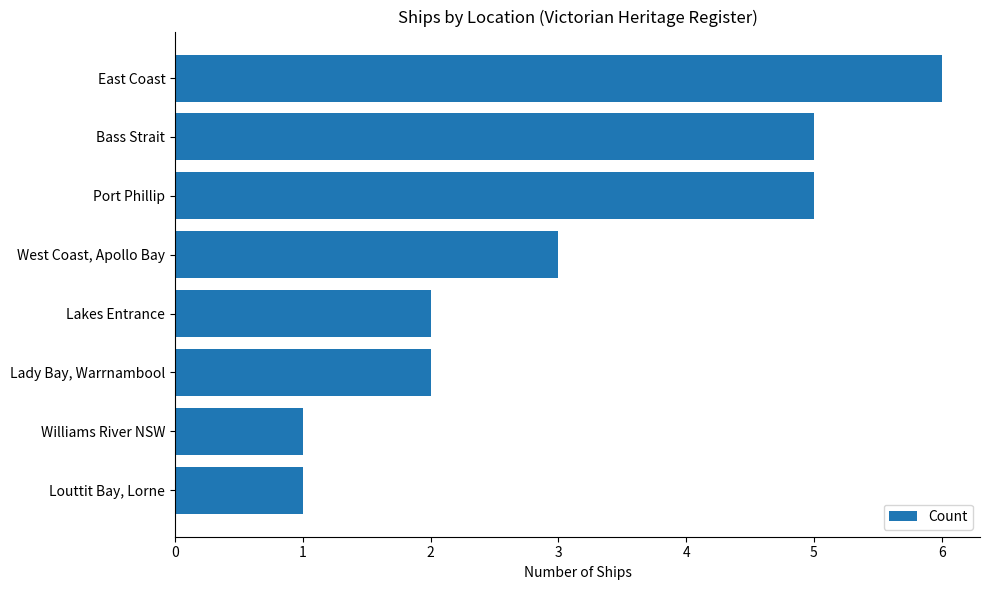

The value at West Coast, Apollo Bay is 4. True or false?

False